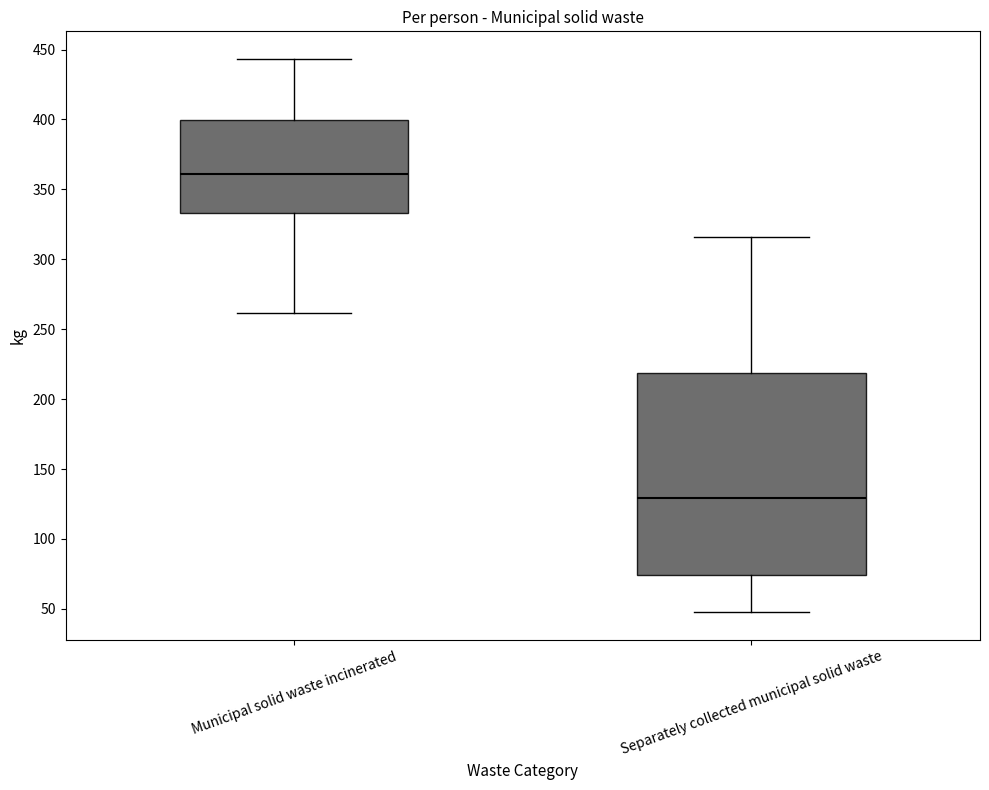

Which box is the tallest, from its lower edge to its upper edge?

Separately collected municipal solid waste